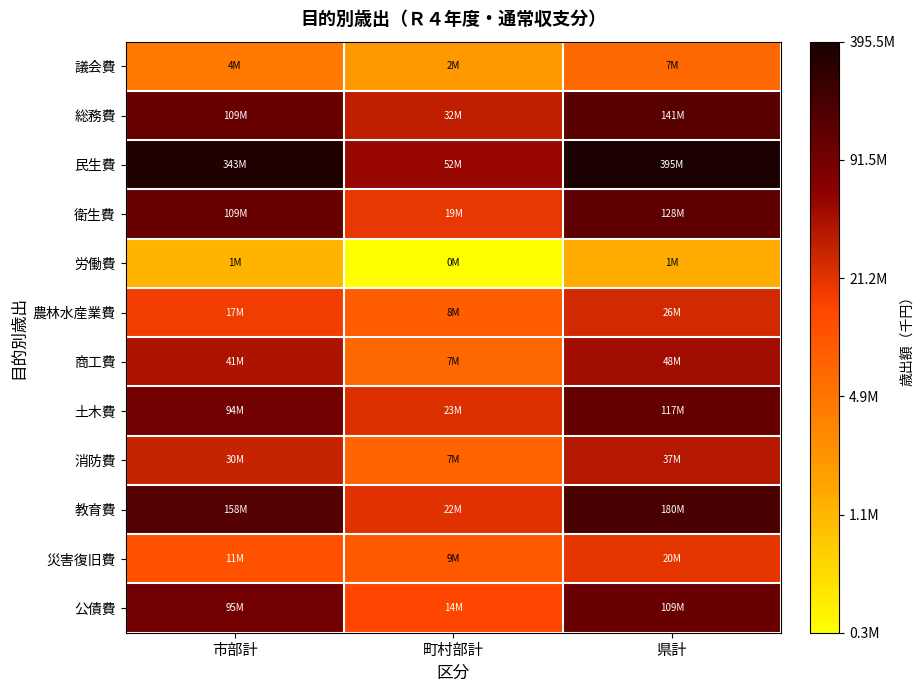

List the series in order of their peak value, lowest first.

労働費, 議会費, 災害復旧費, 農林水産業費, 消防費, 商工費, 公債費, 土木費, 衛生費, 総務費, 教育費, 民生費